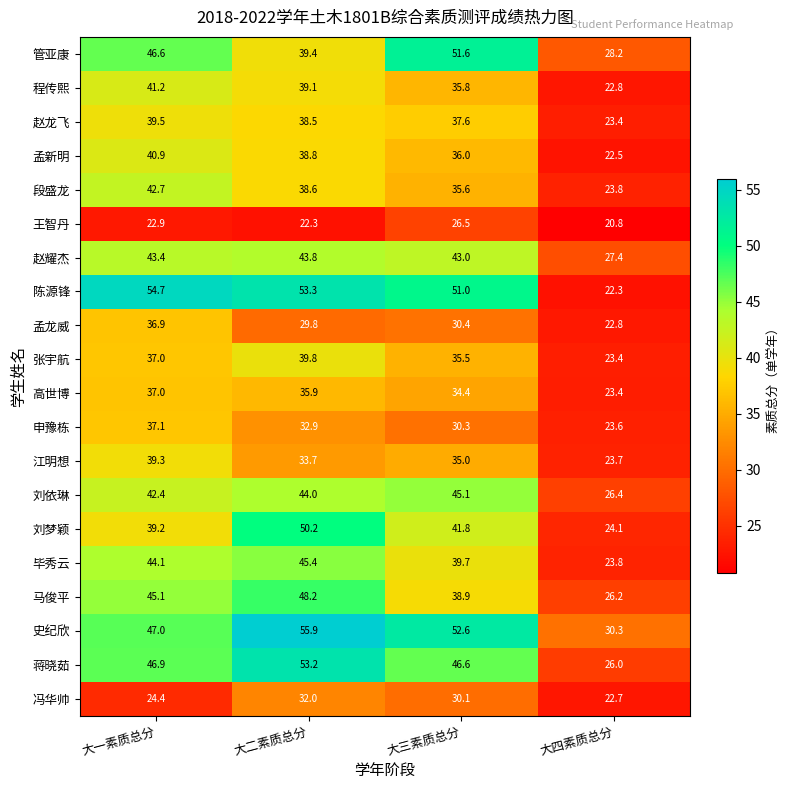

The 赵耀杰 series shows 20.8 at 大三素质总分. True or false?

False